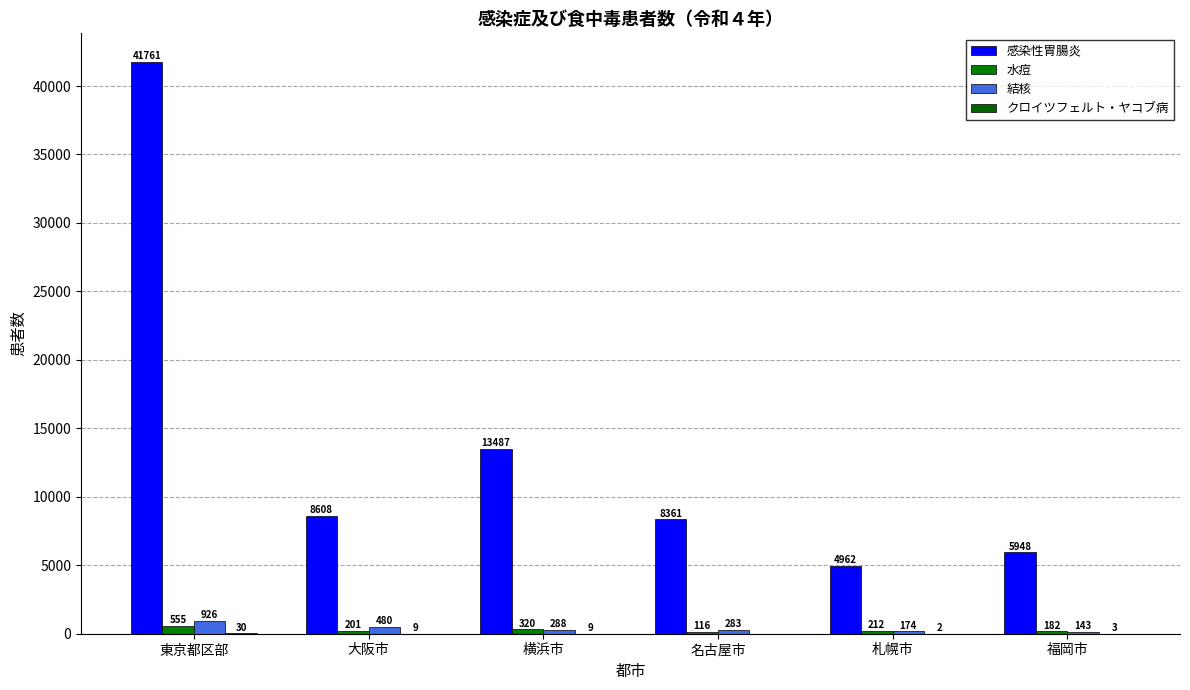

What is the difference between the second highest and second lowest values in the クロイツフェルト・ヤコブ病 series?

7